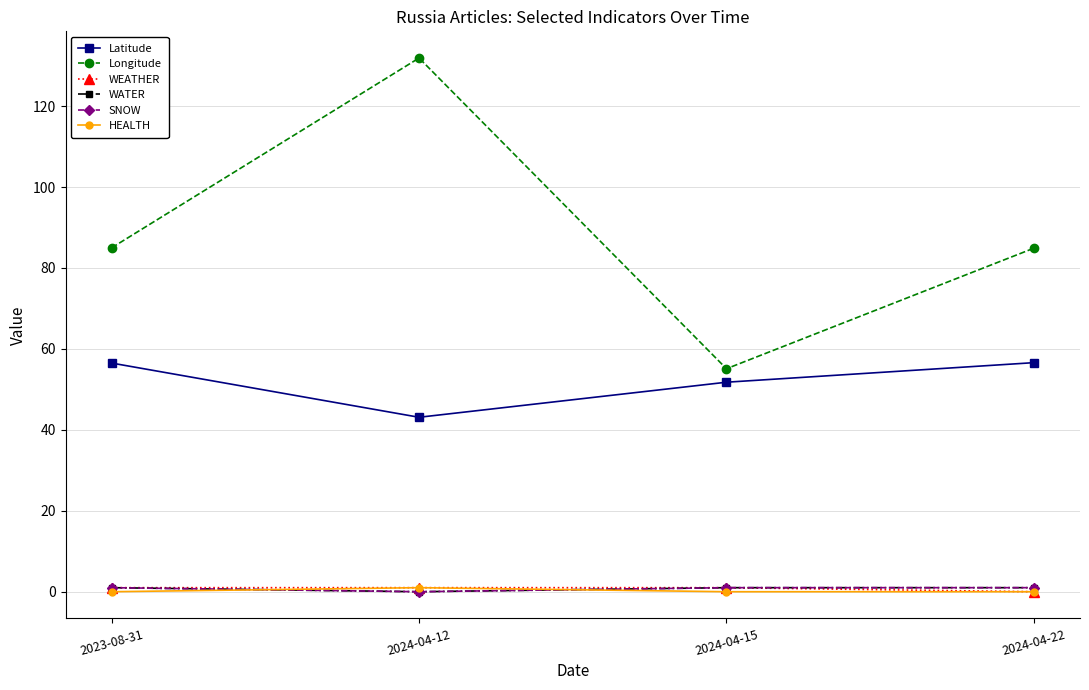

How many times do HEALTH and SNOW cross each other?

2